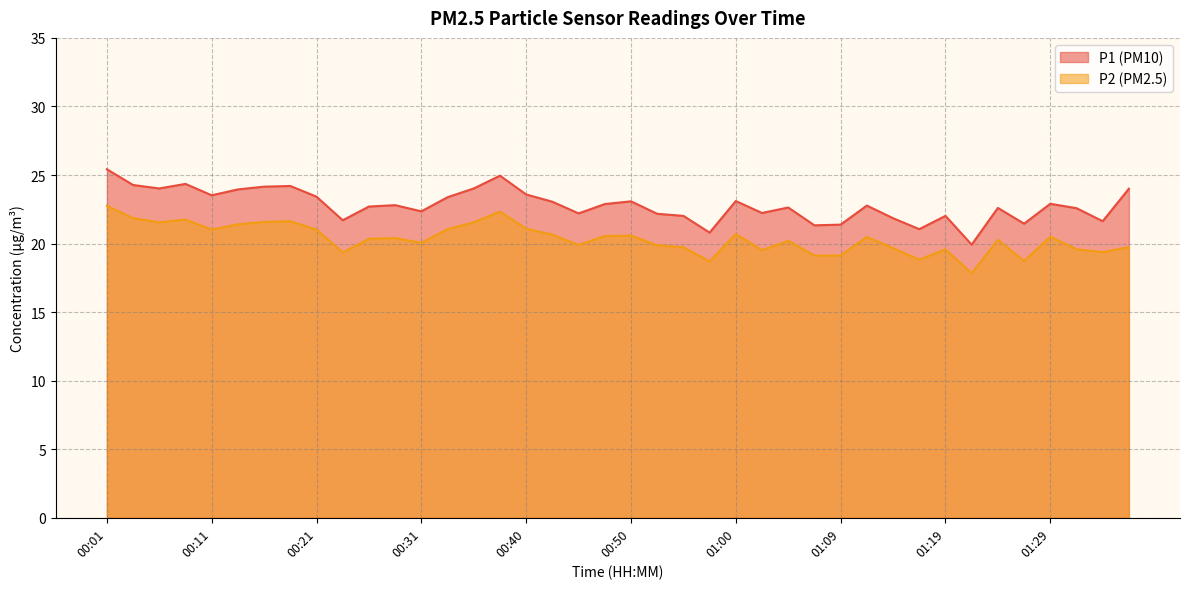

Which label corresponds to the smallest value in the chart?

01:21